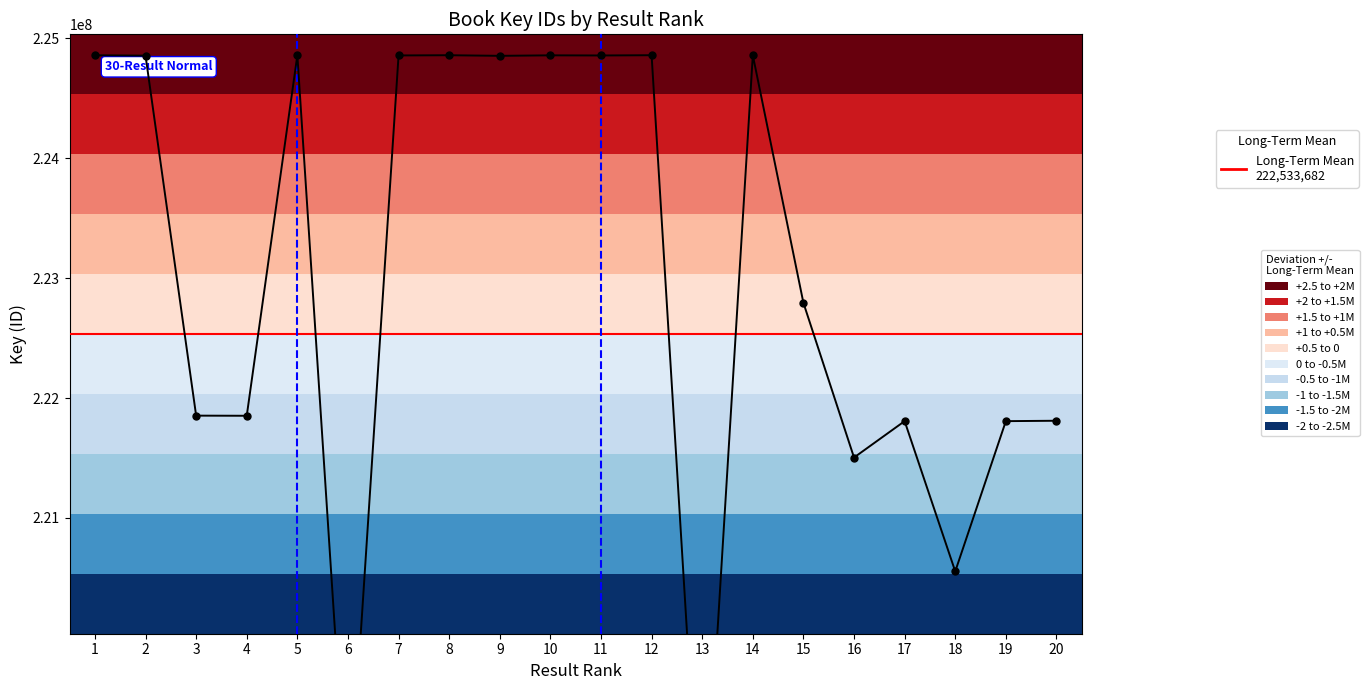

Is this an area chart (filled region under the line)?

No